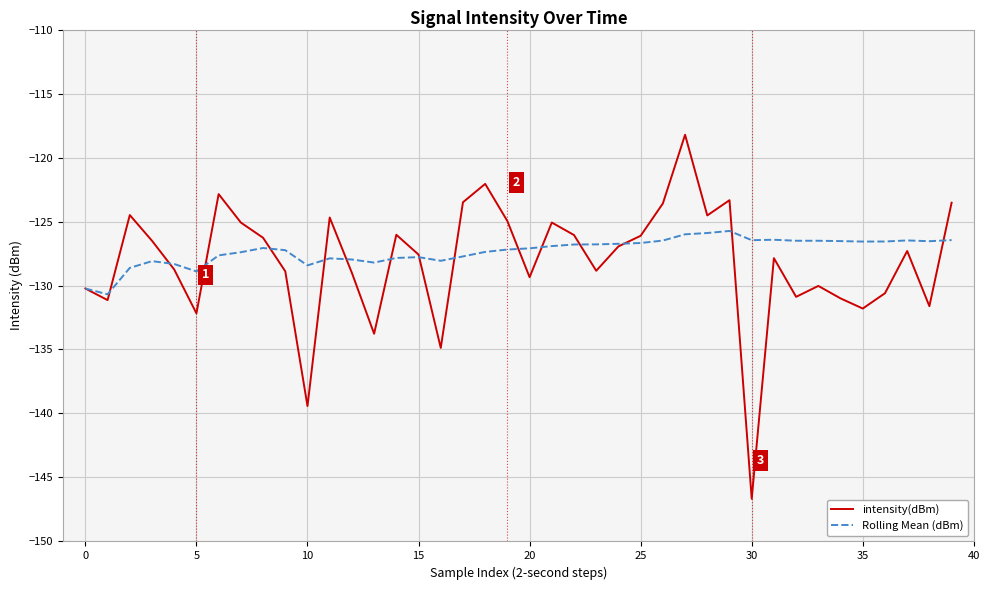

What is the difference between the maximum and second lowest values in the intensity(dBm) series?

21.2